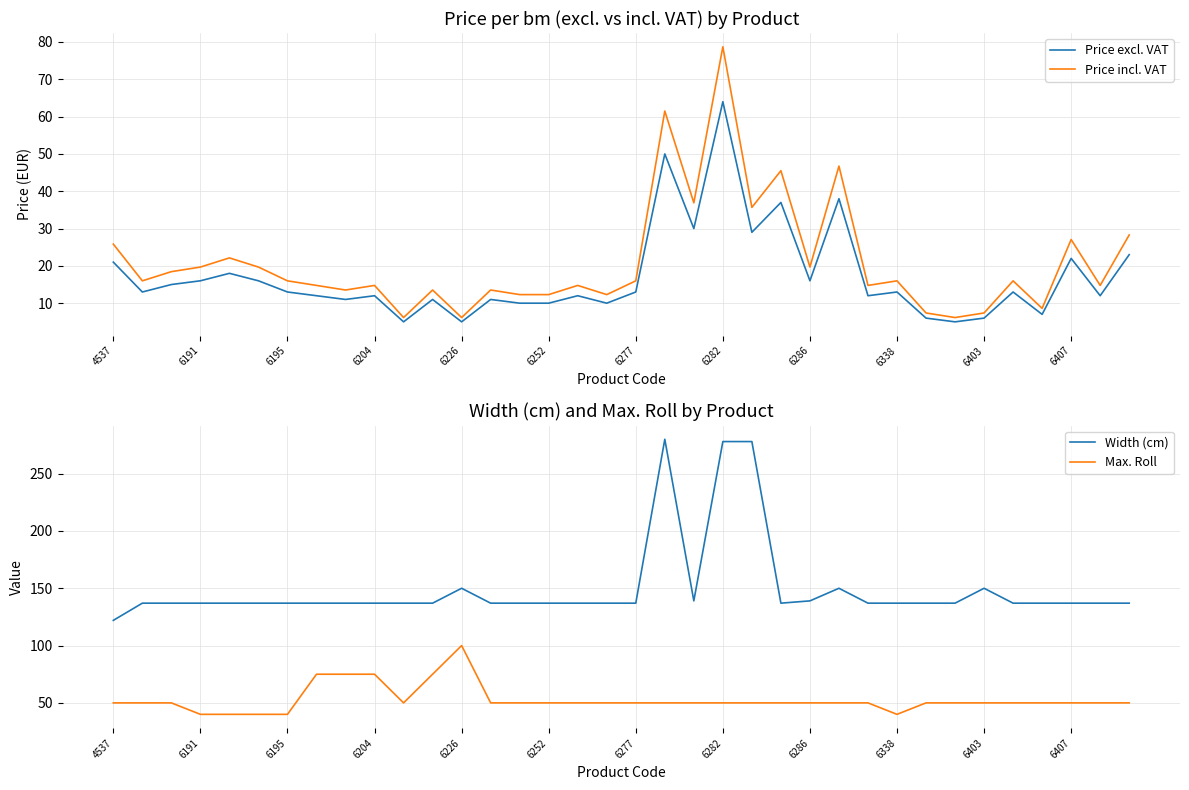

At which label does Price incl. VAT first exceed 15?

4537